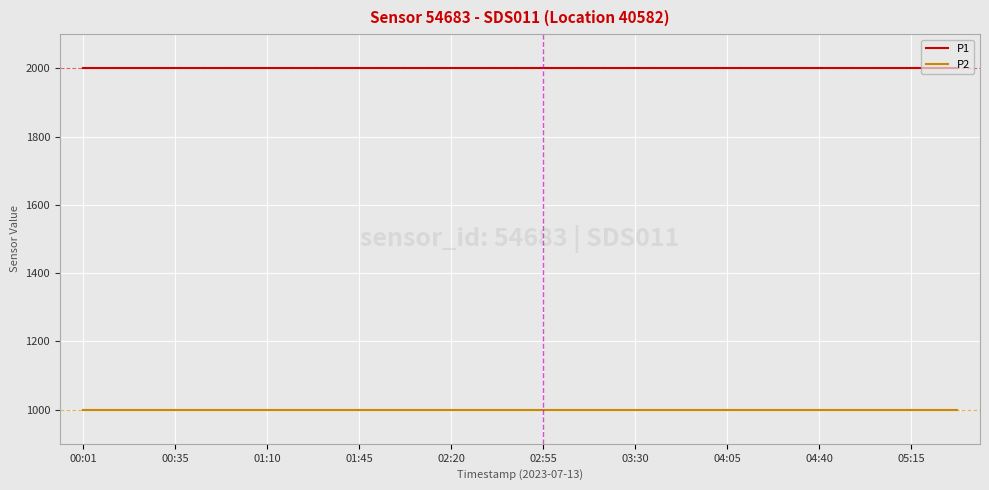

What is the greatest value displayed?

1999.9